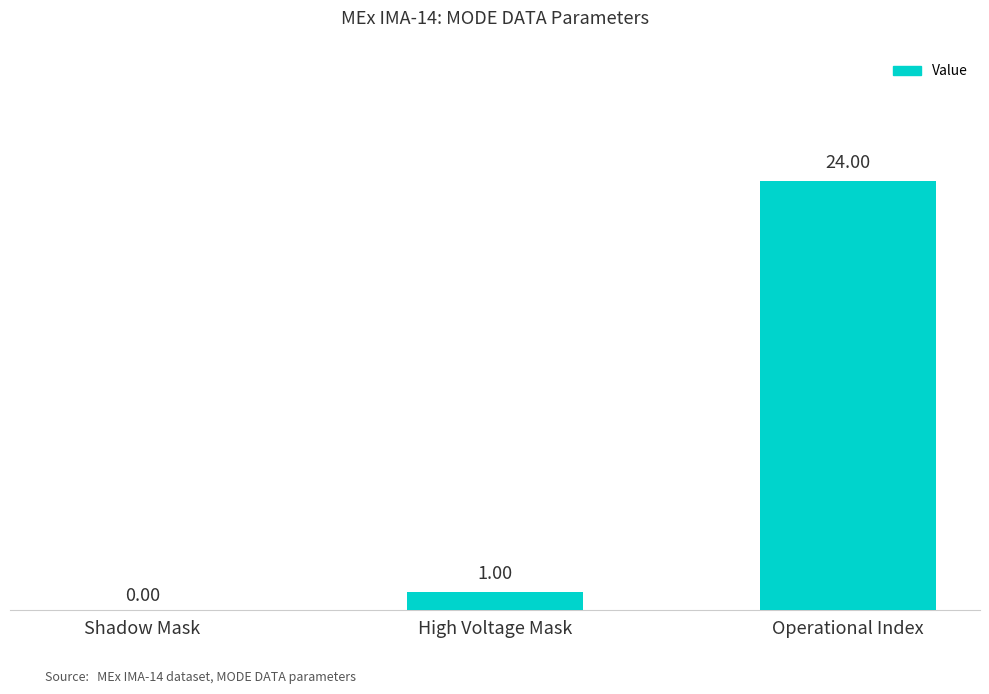

The chart shows a value of 1 at High Voltage Mask. True or false?

True